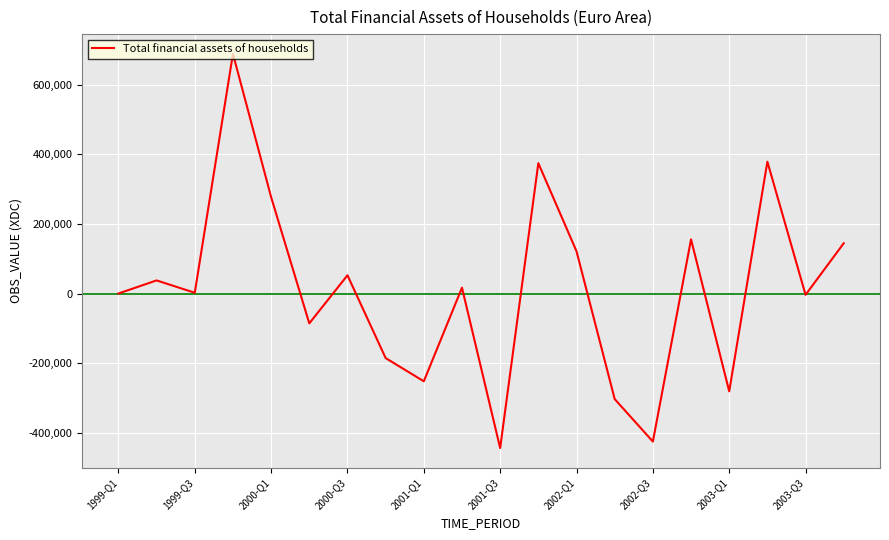

What is the smallest value displayed?

-444043.2